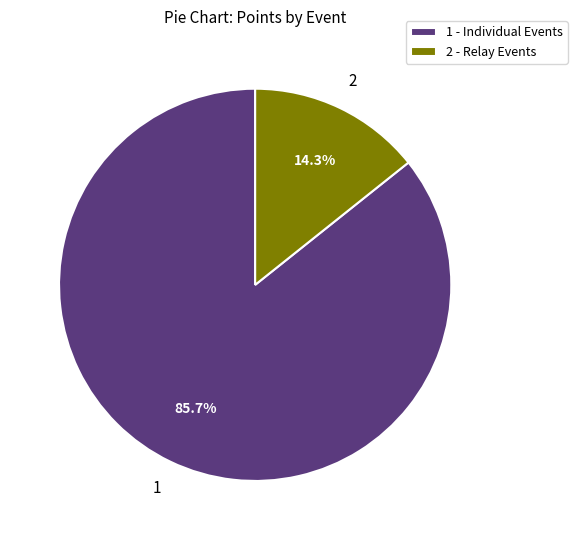

Does any single category account for the majority?

Yes